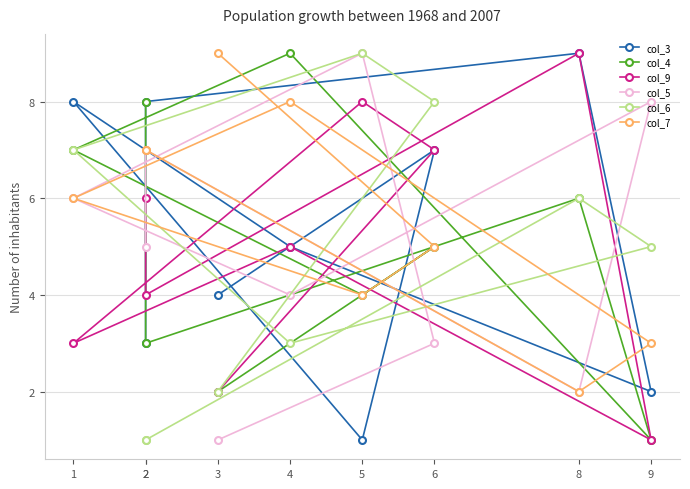

What is the smallest value displayed?

1